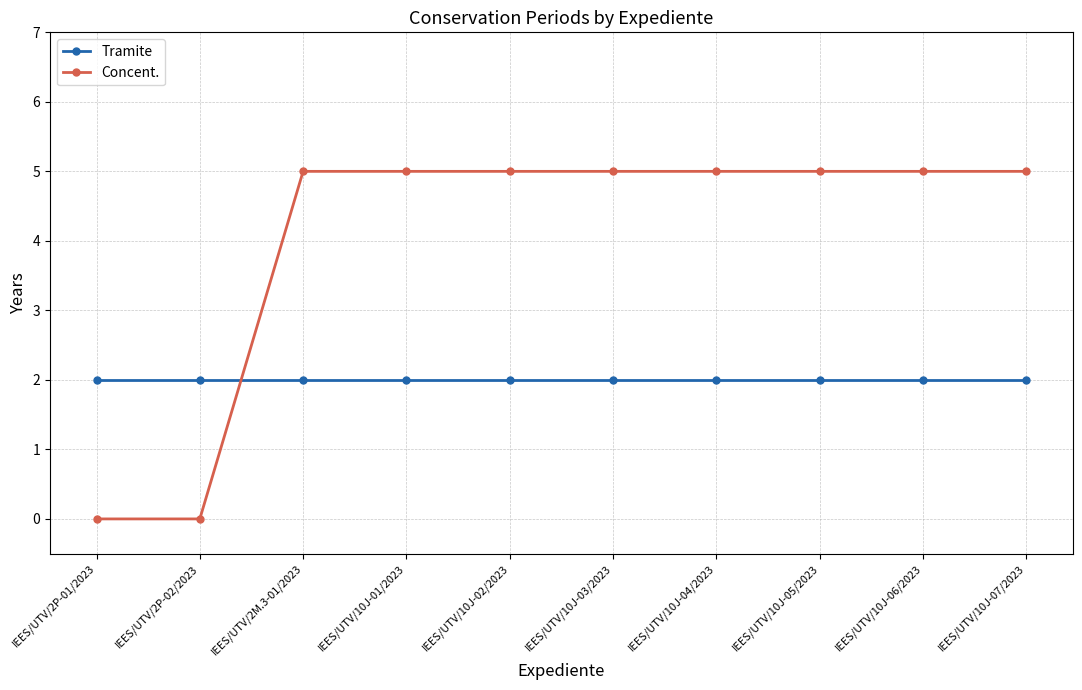

What position from the left is IEES/UTV/10J-01/2023?

4